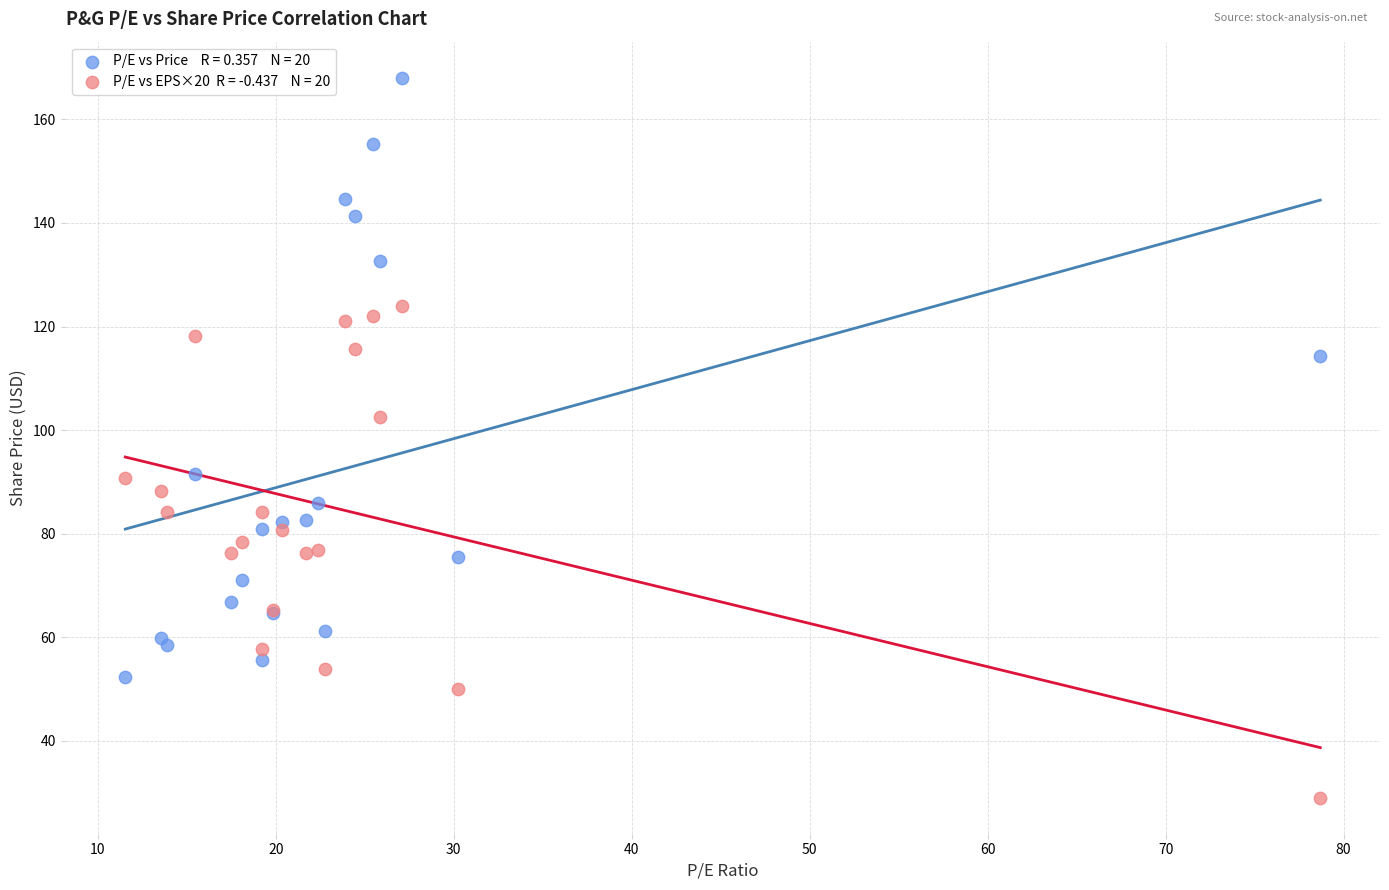

Across all series, what Y value is closest to 98?

102.6